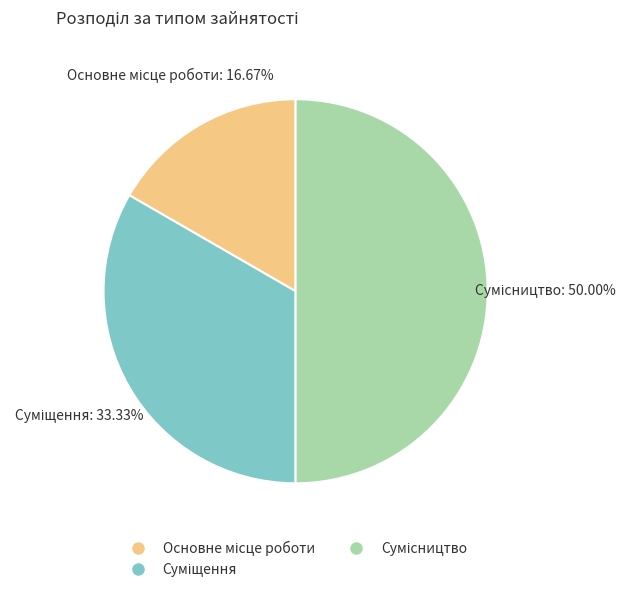

Combined, do Сумісництво and Основне місце роботи account for over 50%?

Yes